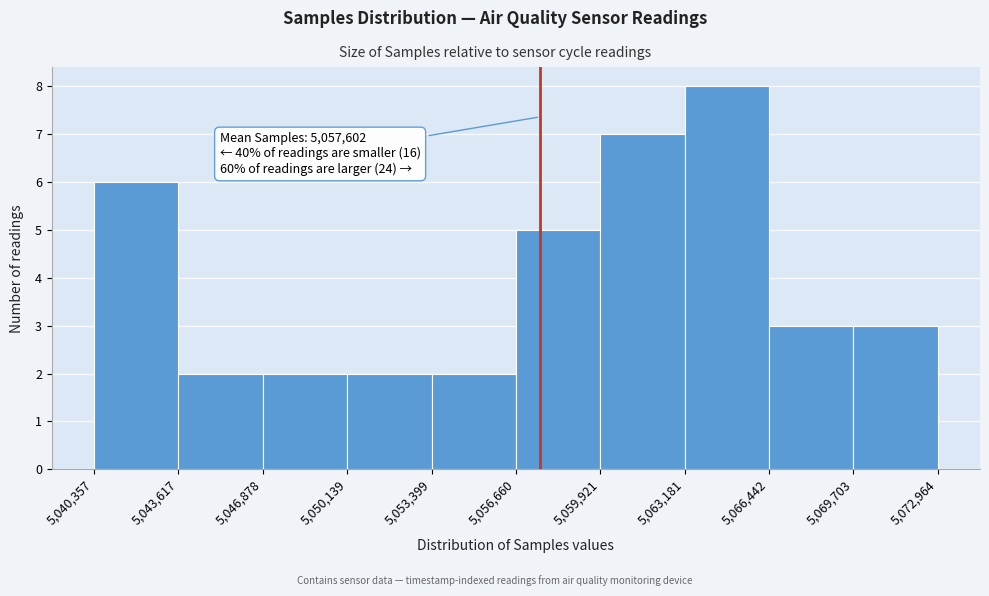

Over which range of the x-axis is the bar tallest?

5,063,181 to 5,066,442